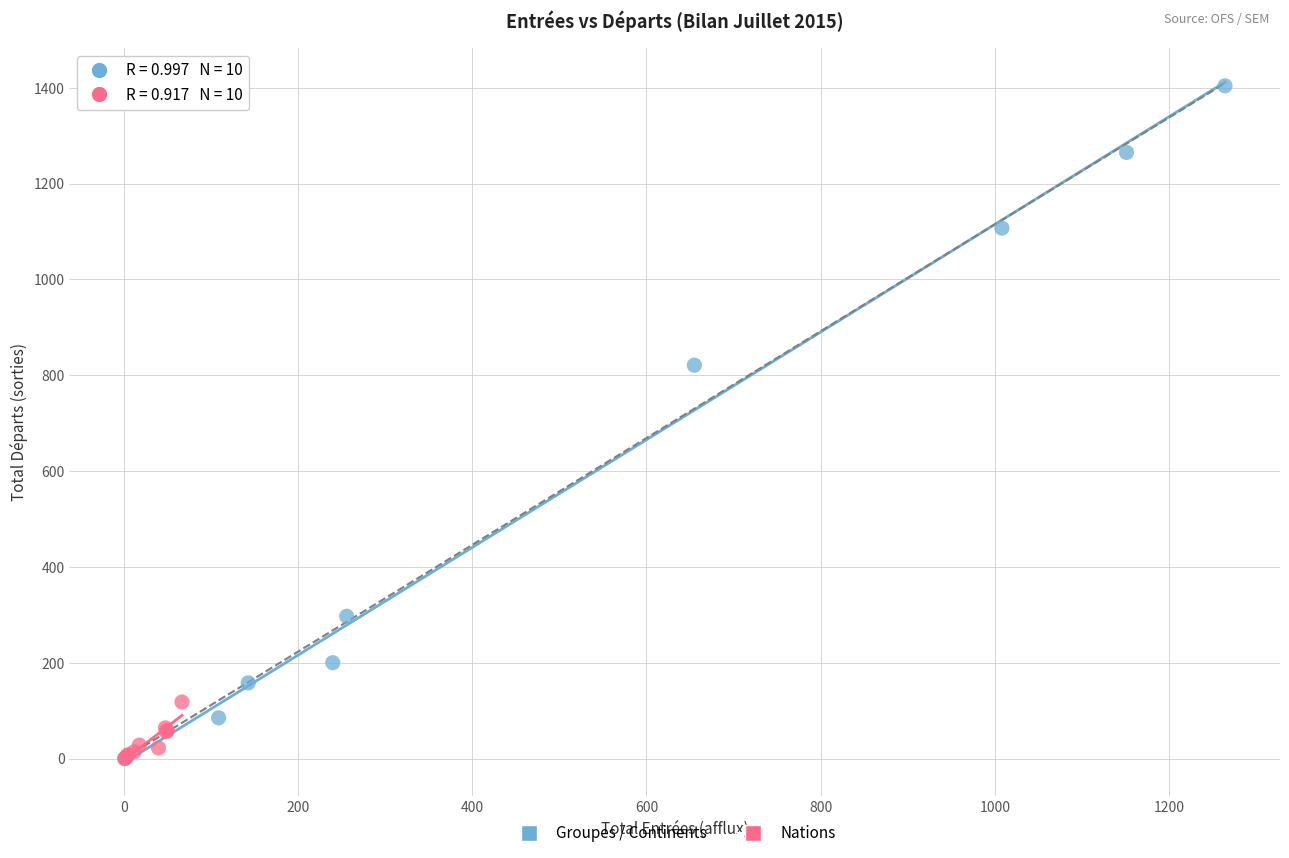

Which series reaches the maximum Y coordinate?

Groupes / Continents